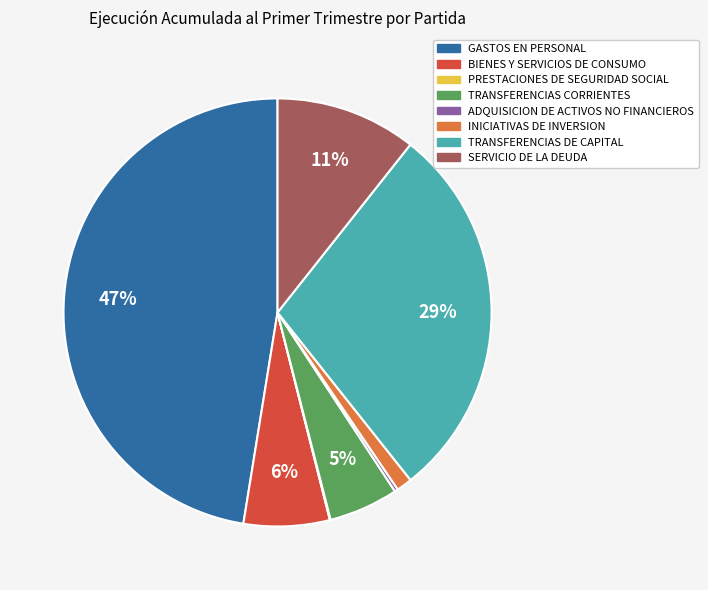

Is there a majority slice in this chart?

No